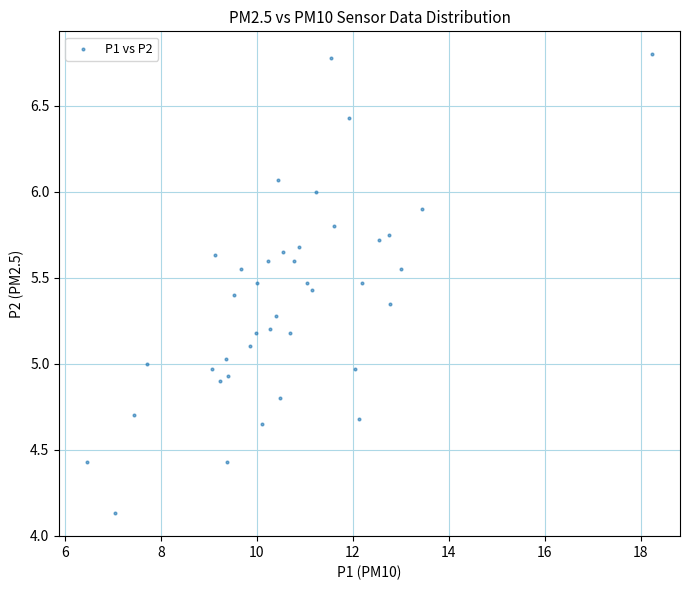

What is the range of Y values (max minus min)?

2.7